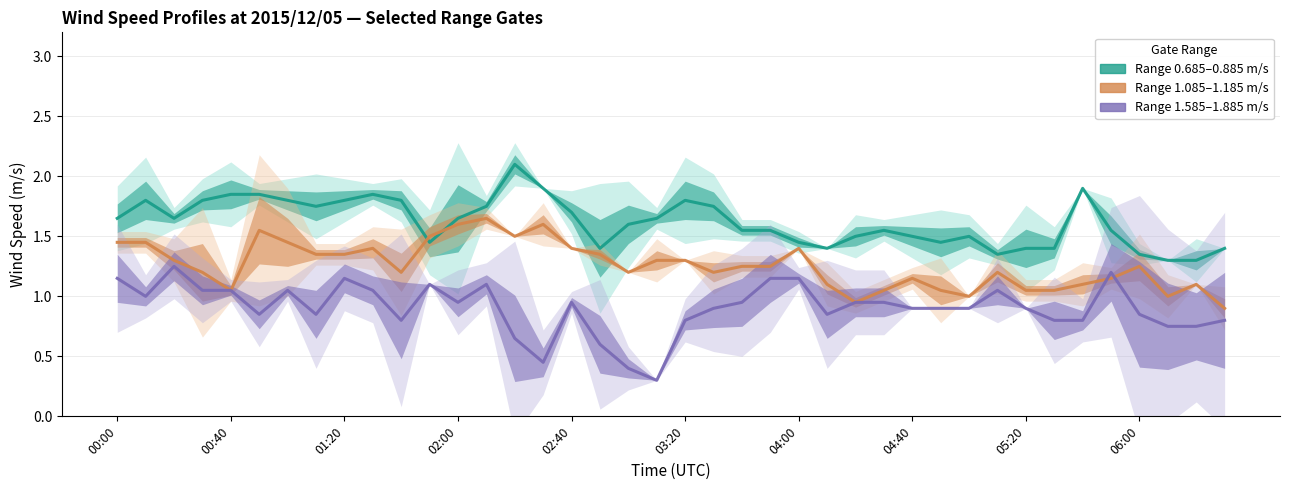

How many lines are shown in the chart?

3